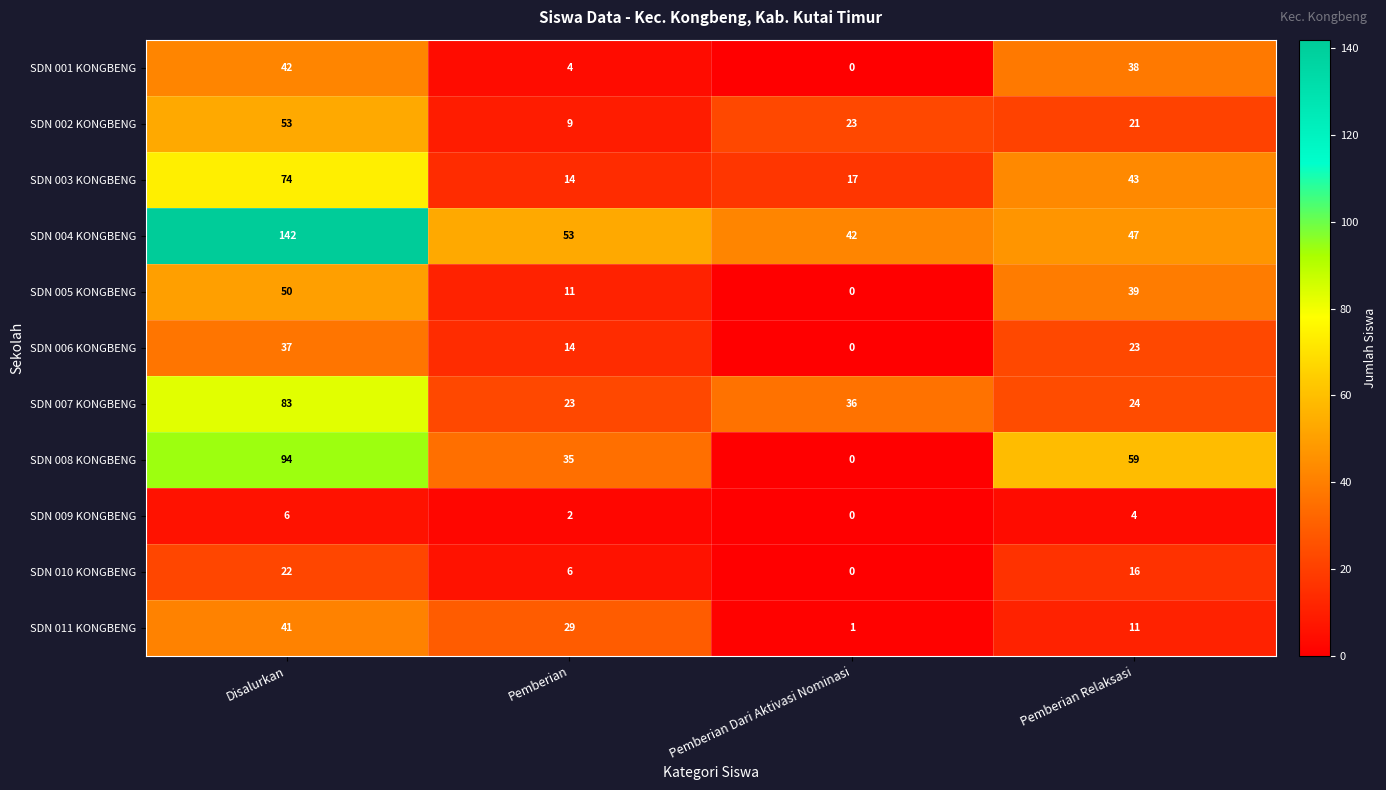

Where is SDN 007 KONGBENG nearest to the value 53?

Pemberian Dari Aktivasi Nominasi